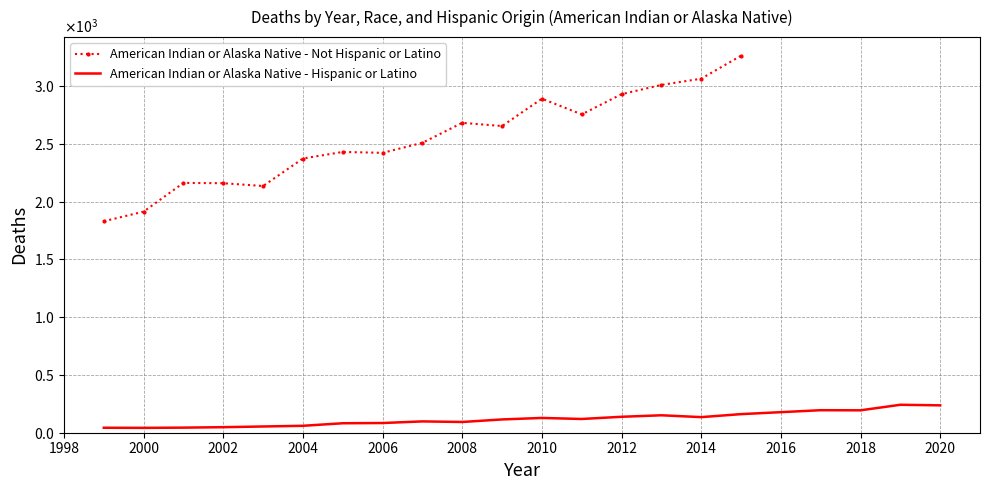

At which category does the data reach its first local valley?

2000